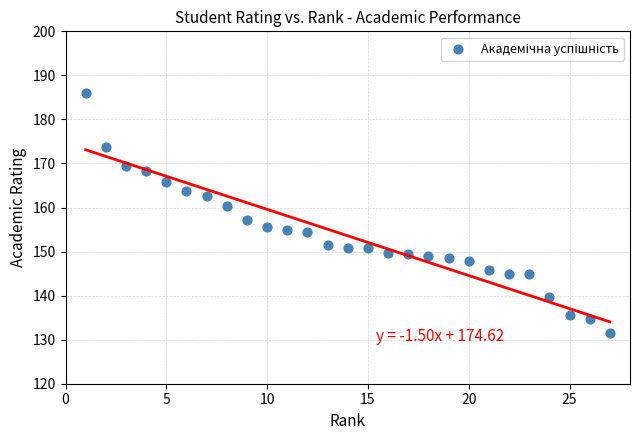

What is the range of X values (max minus min)?

26.0